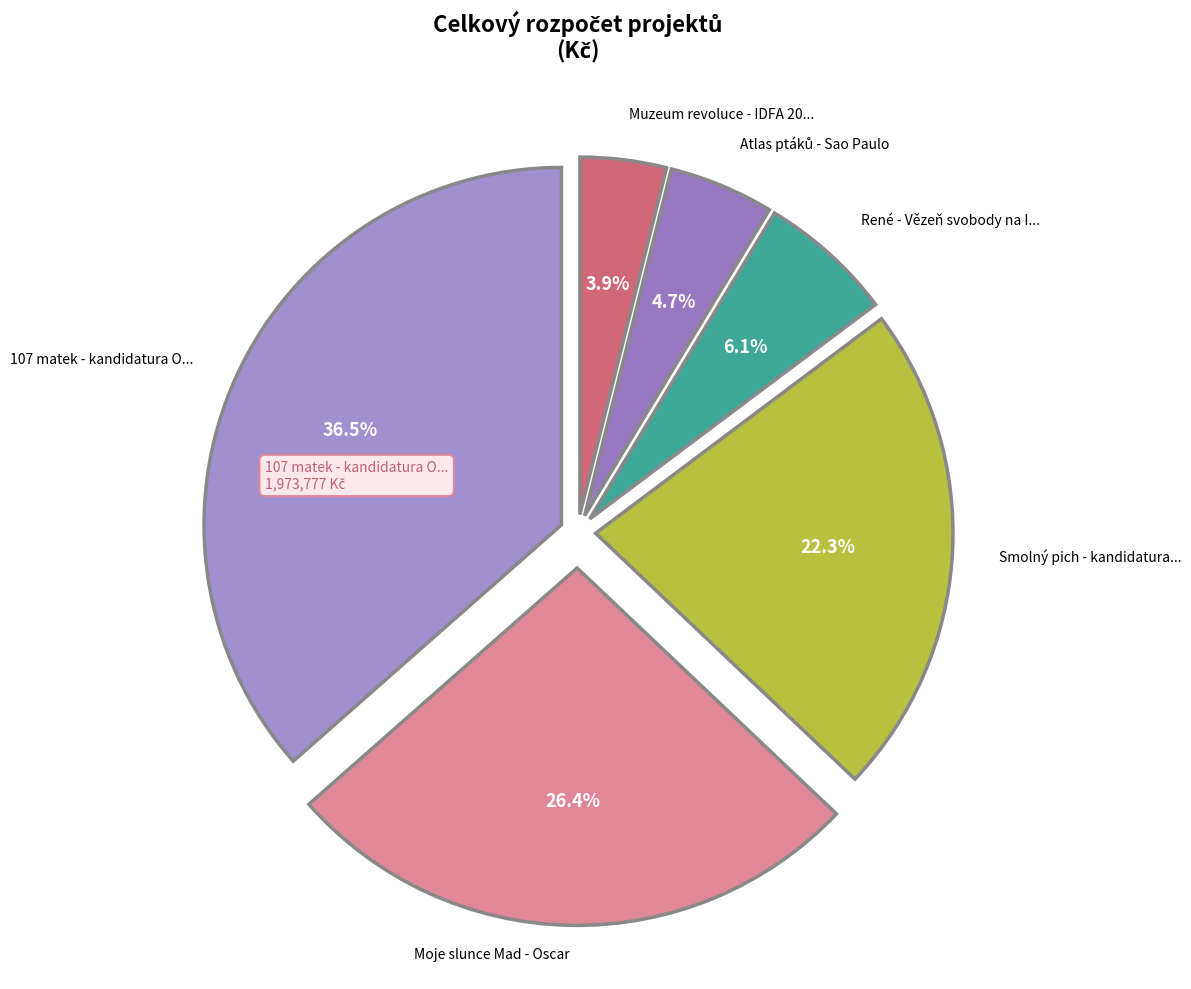

Count the number of slices in the pie.

6